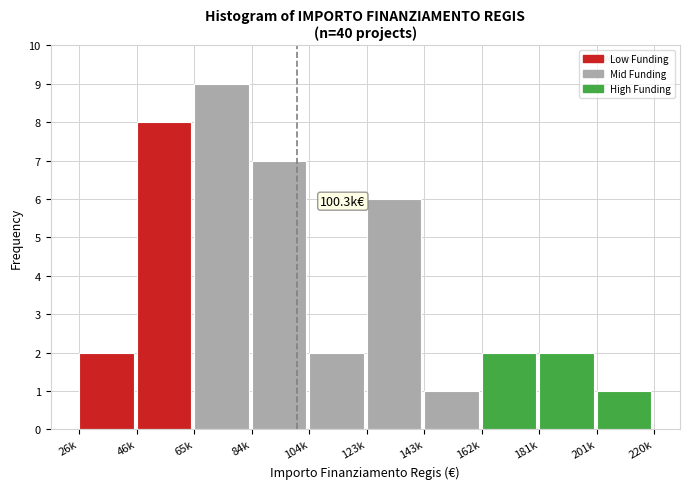

Reading left to right, transcribe all the data shown in this chart.

2	8	9	7	2	6	1	2	2	1